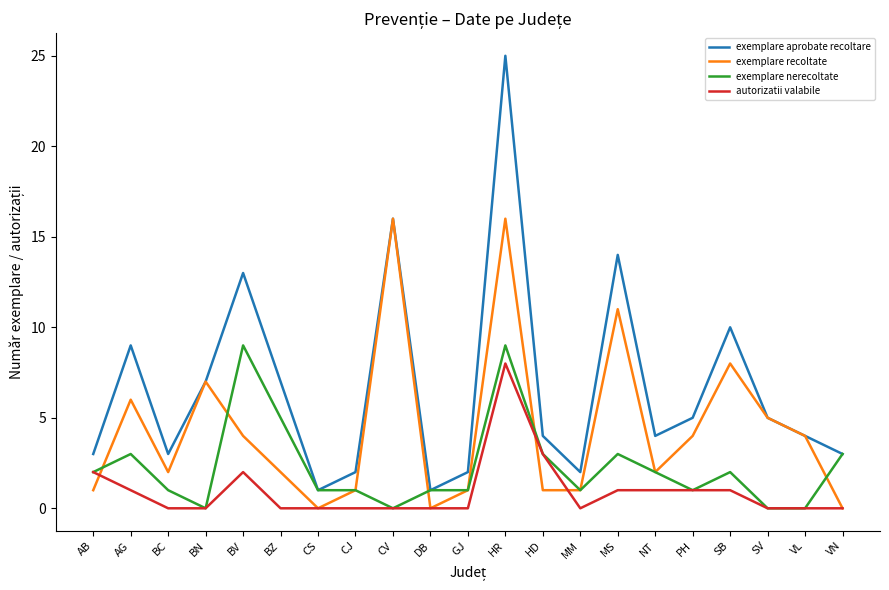

What position from the right is AG?

20